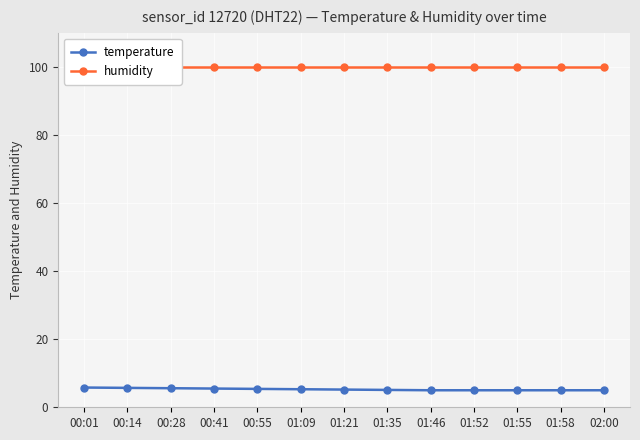

Reading left to right, extract all data points from this chart.

temperature: 00:01=5.8	00:14=5.7	00:28=5.6	00:41=5.5	00:55=5.4	01:09=5.3	01:21=5.2	01:35=5.1	01:46=5.0	01:52=5.0	01:55=5.0	01:58=5.0	02:00=5.0
humidity: 00:01=99.9	00:14=99.9	00:28=99.9	00:41=99.9	00:55=99.9	01:09=99.9	01:21=99.9	01:35=99.9	01:46=99.9	01:52=99.9	01:55=99.9	01:58=99.9	02:00=99.9